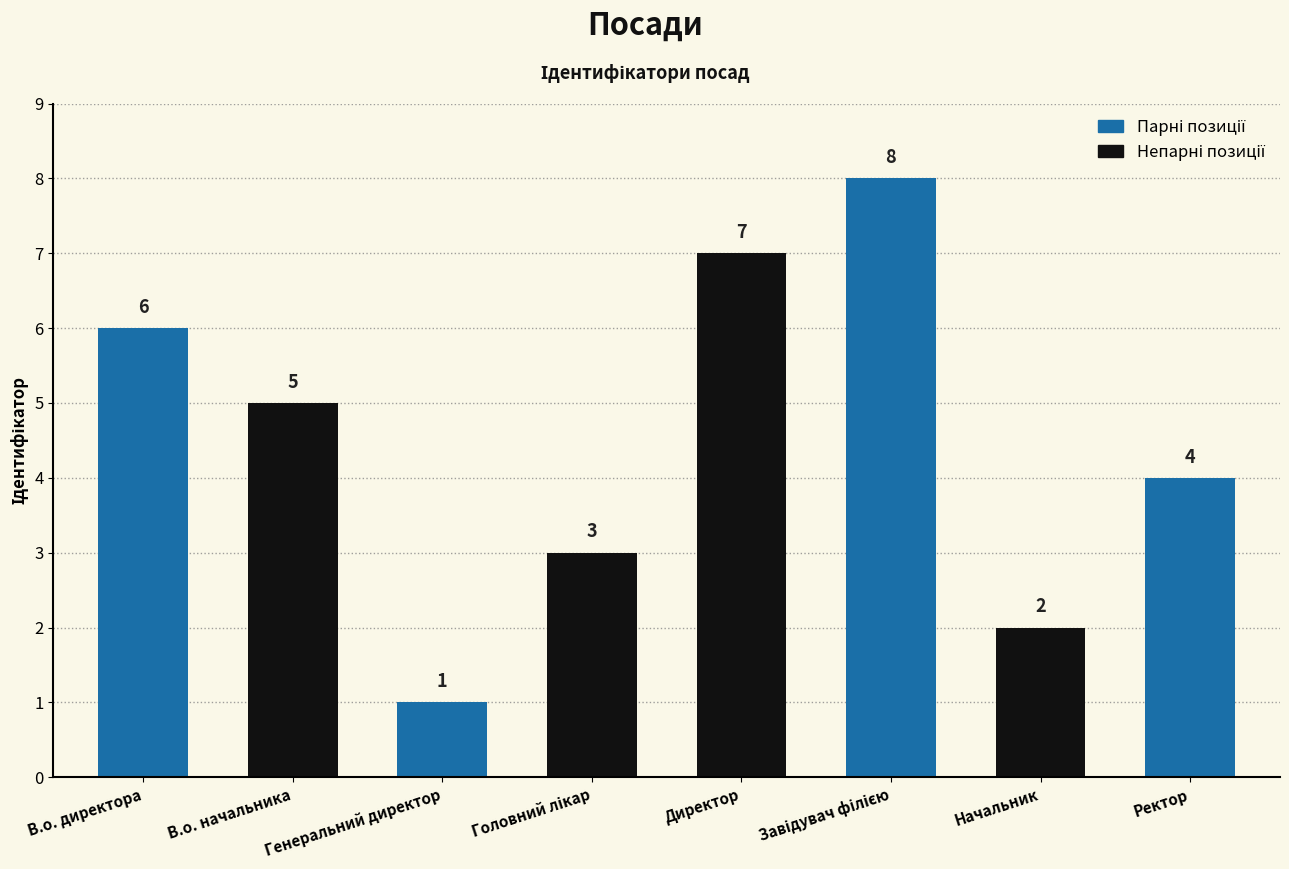

True or false: the data shows 3 at Директор.

False